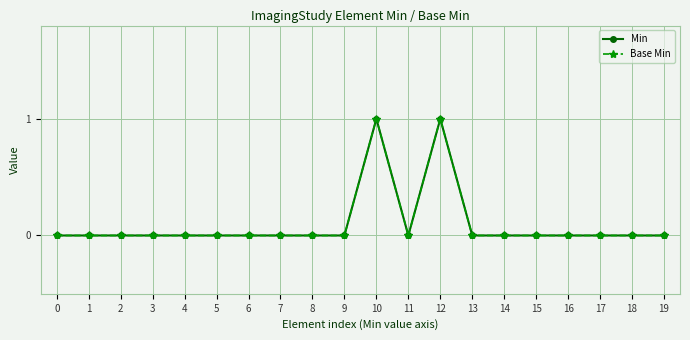

Does the chart have visible grid lines?

Yes